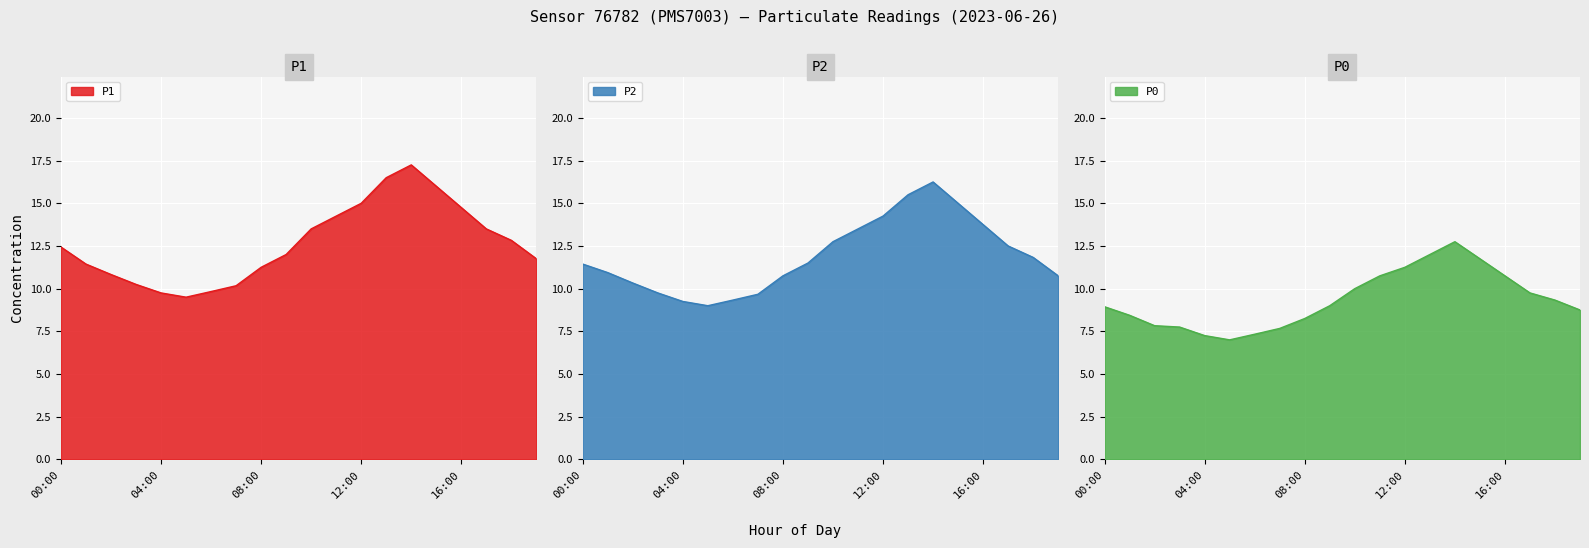

What is the value of the P2 point at the 20th from the left?

10.8